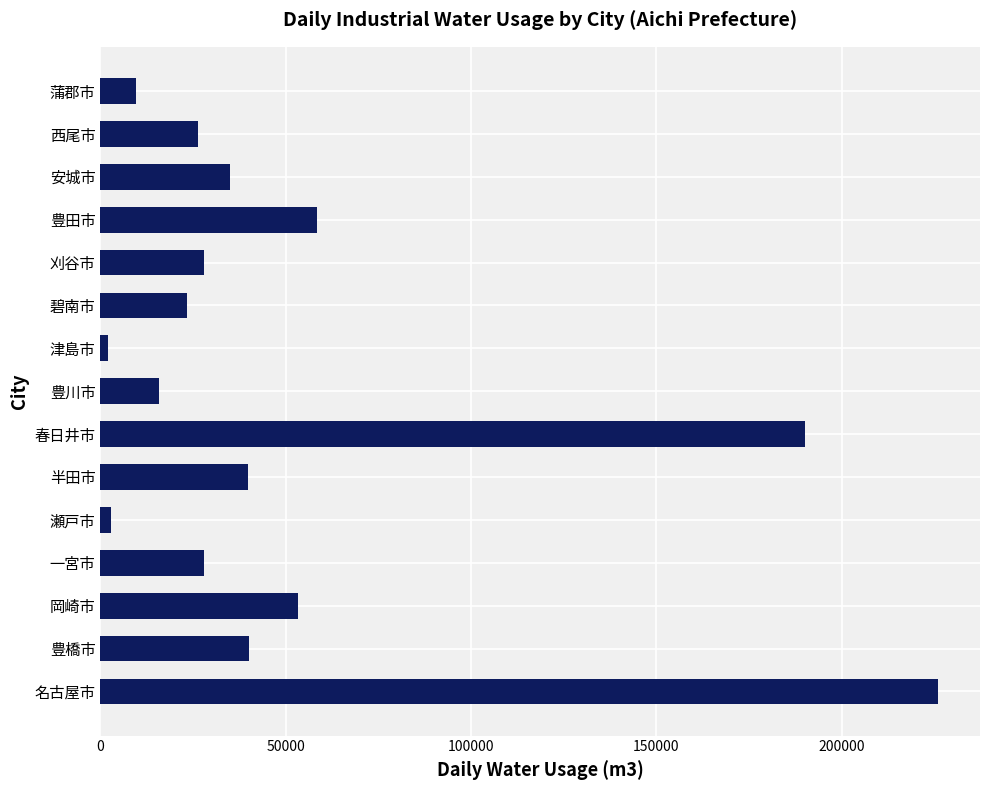

How many data points does each series have?

15